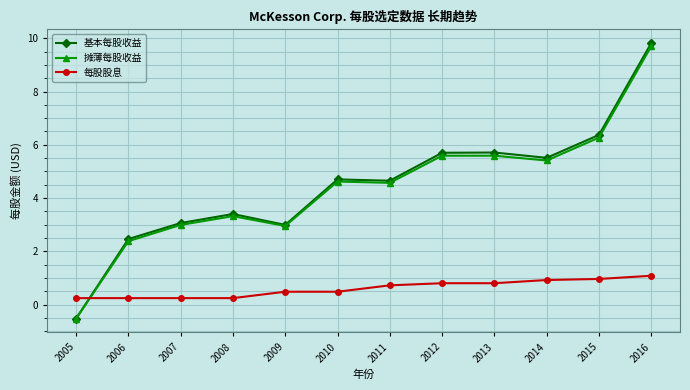

What is the value of the 每股股息 point at the 8th from the left?

0.8